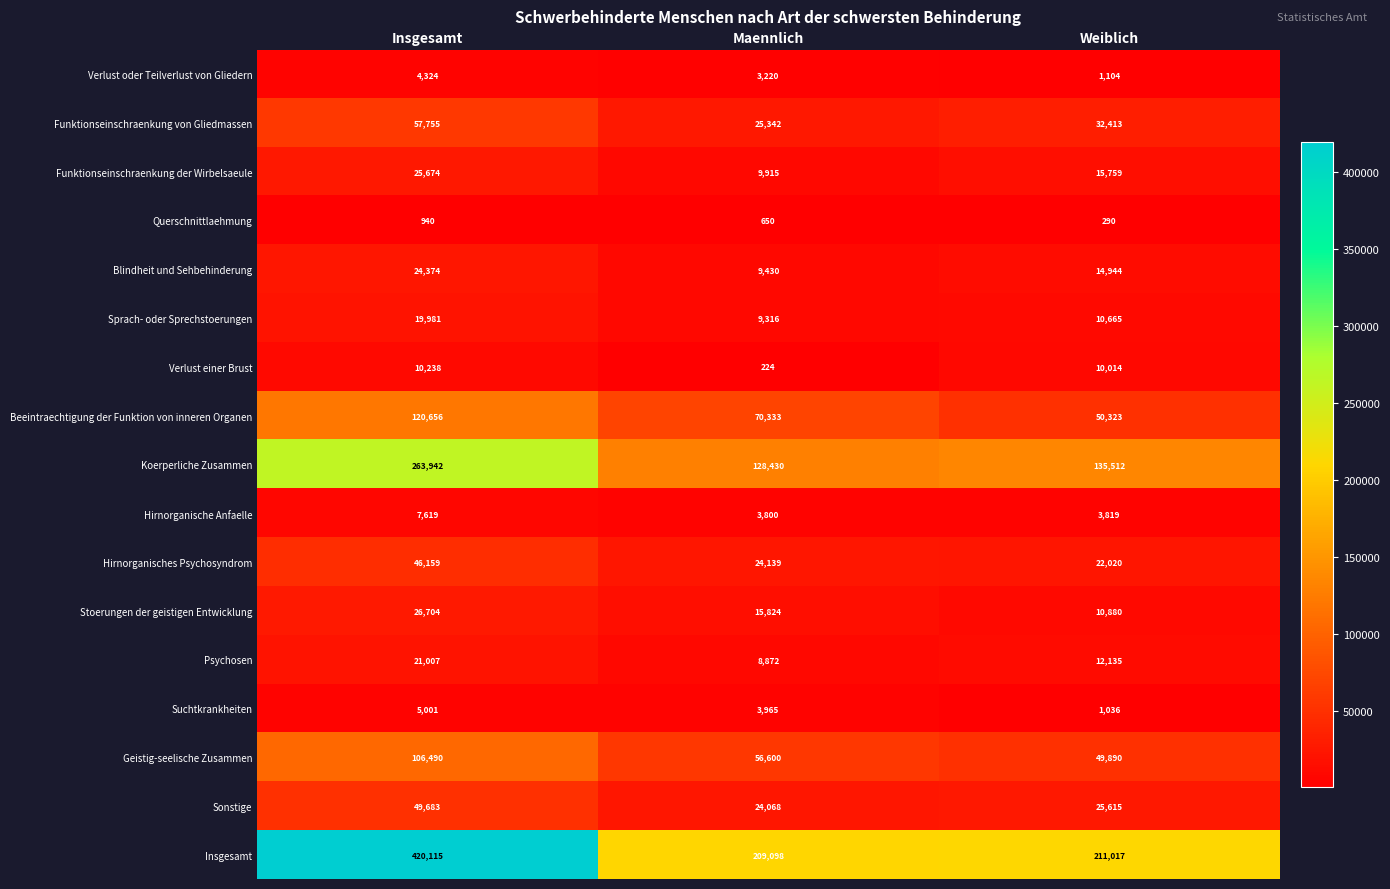

Which series changed the most between Insgesamt and Weiblich?

Insgesamt